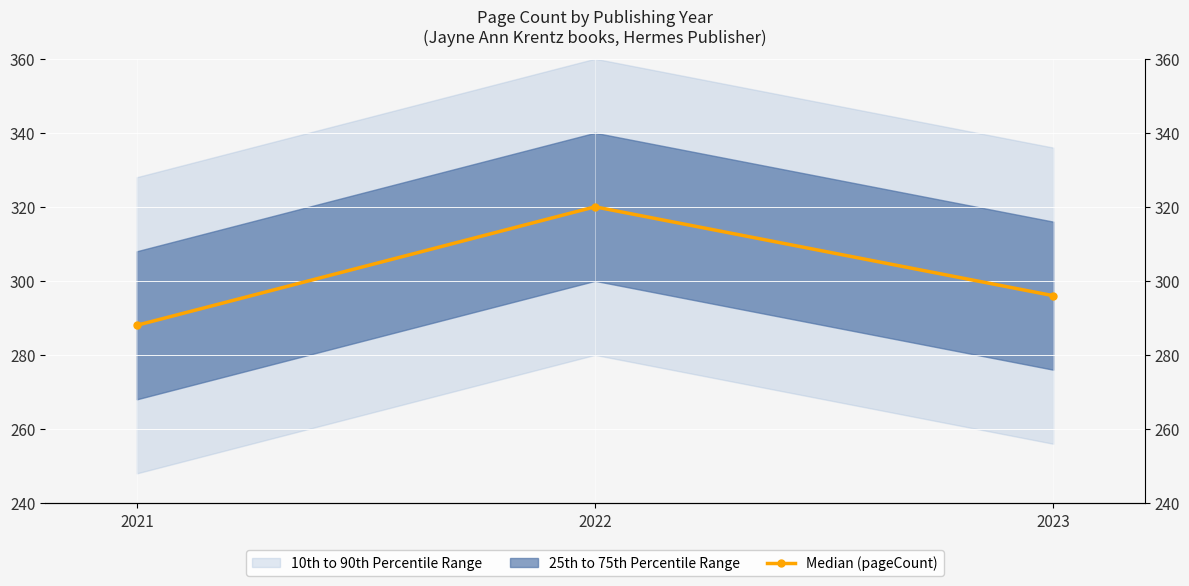

Reading left to right, transcribe all the data shown in this chart.

2021=288	2022=320	2023=296